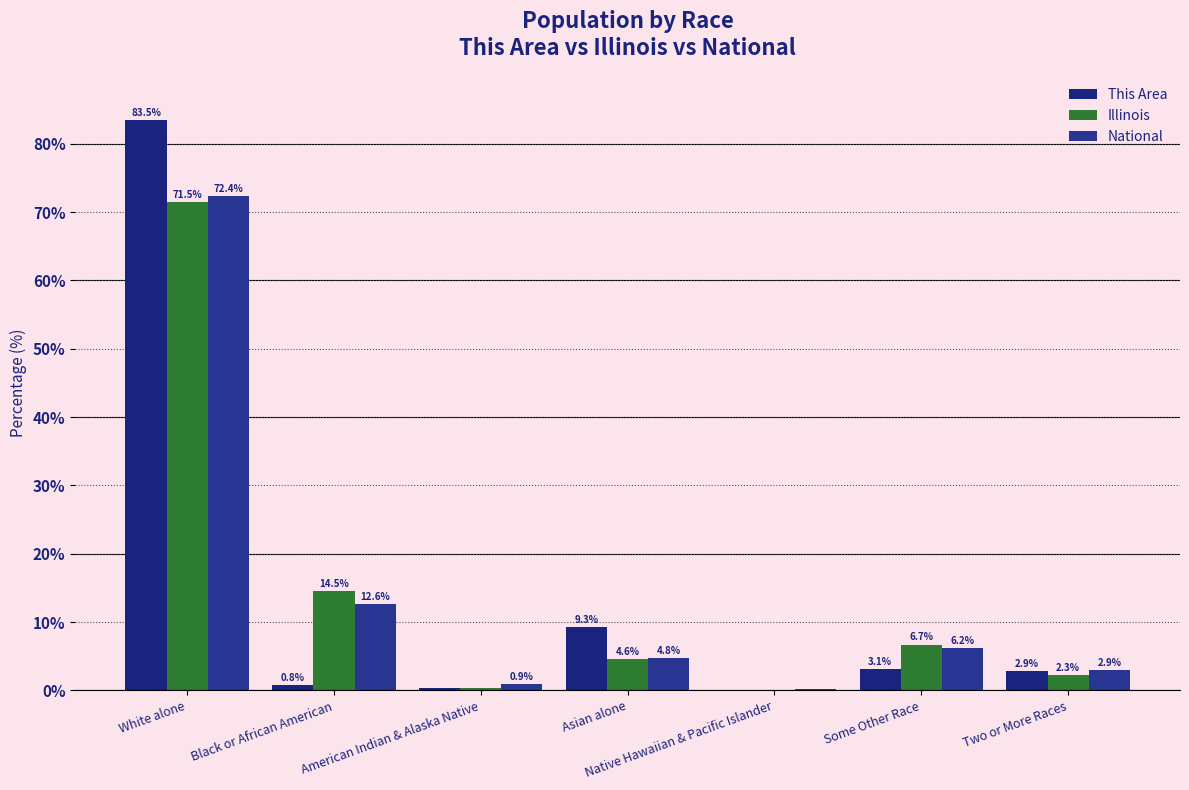

What are all the series names shown in the legend?

This Area, Illinois, National